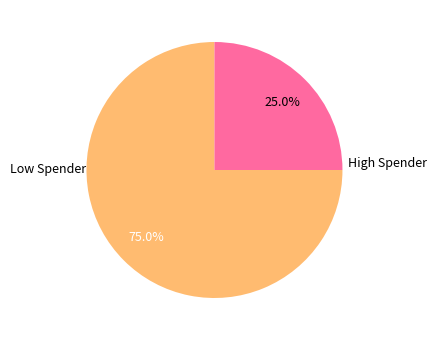

Does any single category account for the majority?

Yes